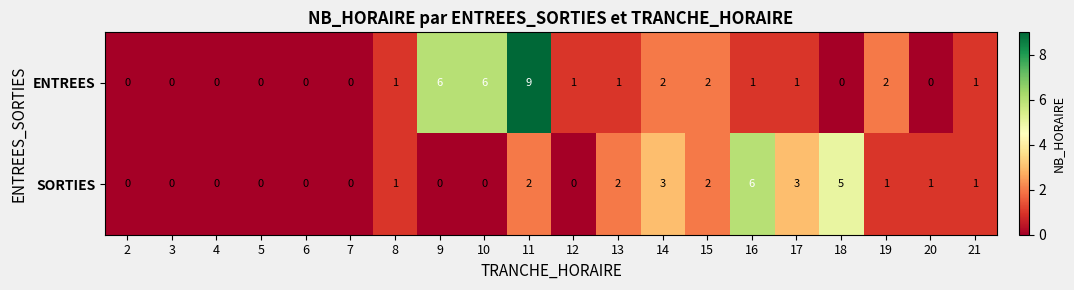

What is the highest value of the SORTIES series?

6